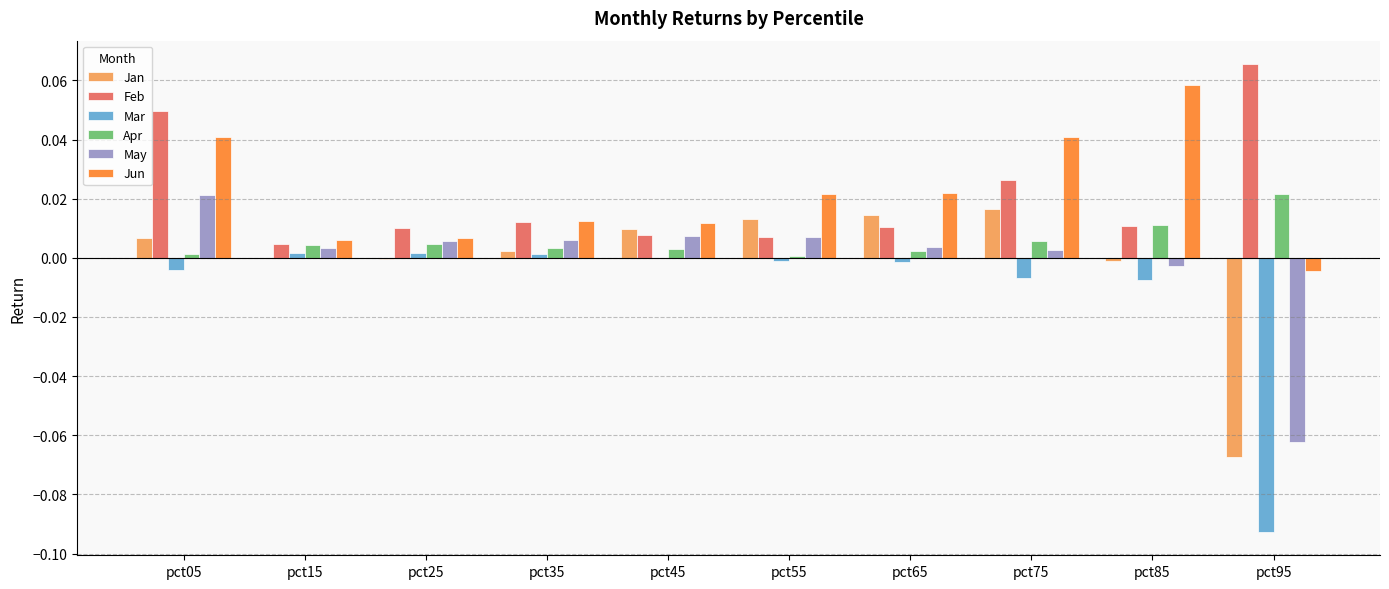

The value of Feb at pct15 is 0.0. True or false?

True